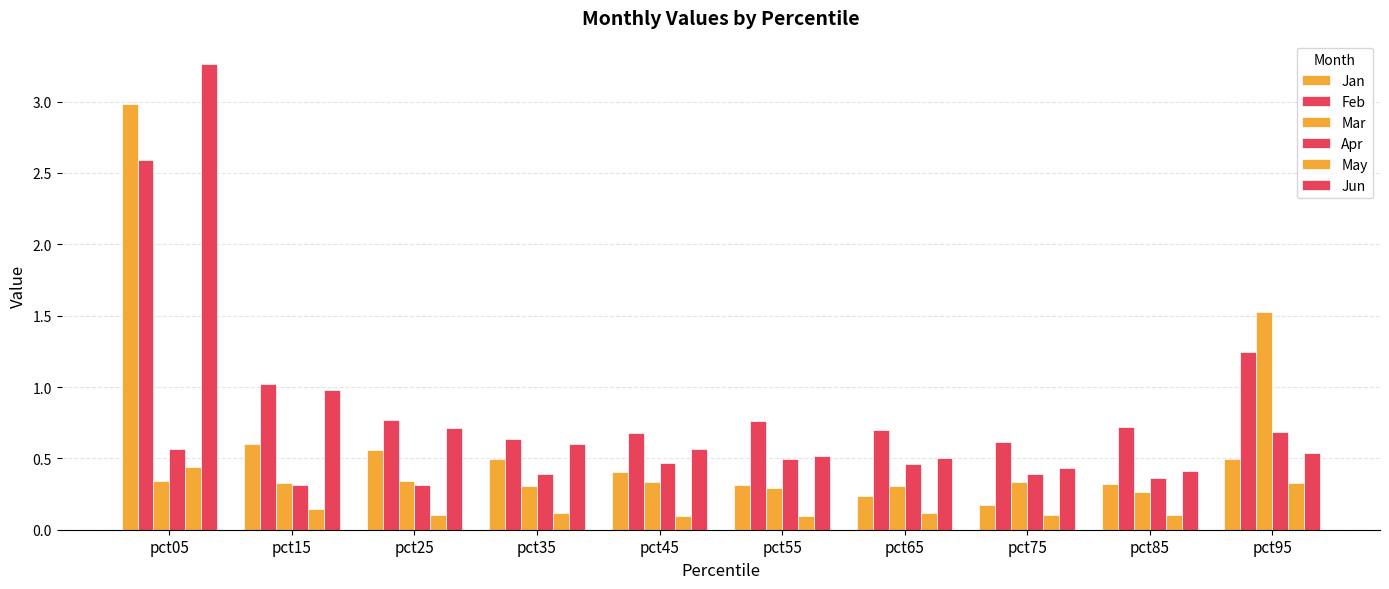

What is the sum of all Feb values?

9.7